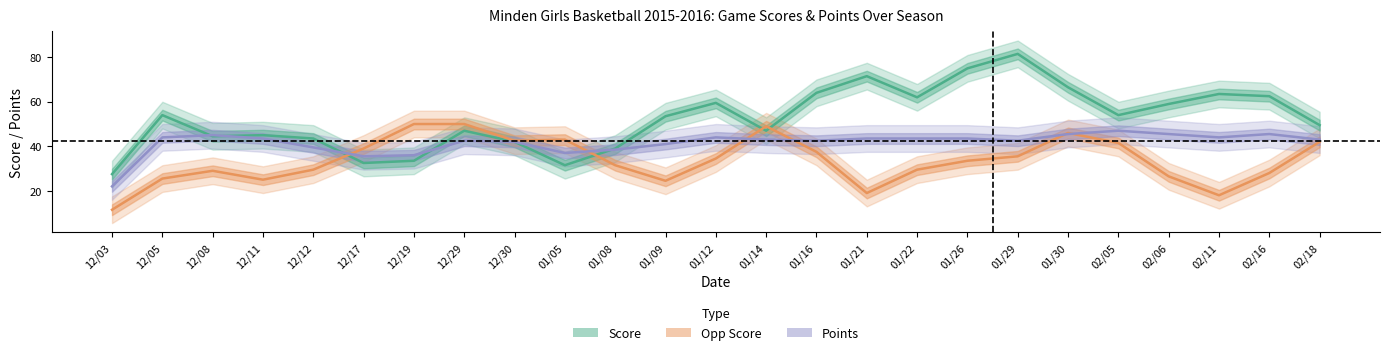

What is the minimum value shown in the chart?

11.5